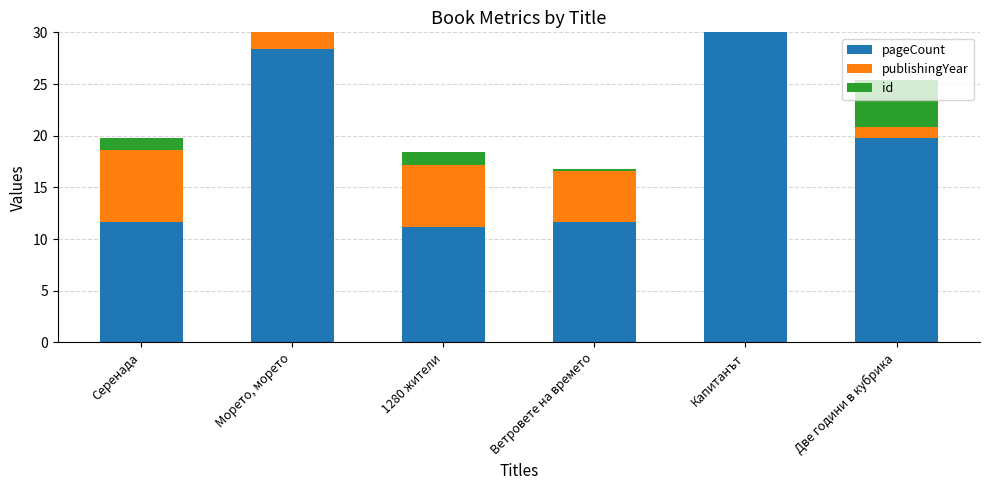

Reading right to left, list all the values displayed in this chart.

pageCount: 19.8	31.8	11.6	11.2	28.4	11.6
publishingYear: 1.0	5.0	5.0	6.0	7.0	7.0
id: 4.6	0.9	0.1	1.2	0.9	1.2